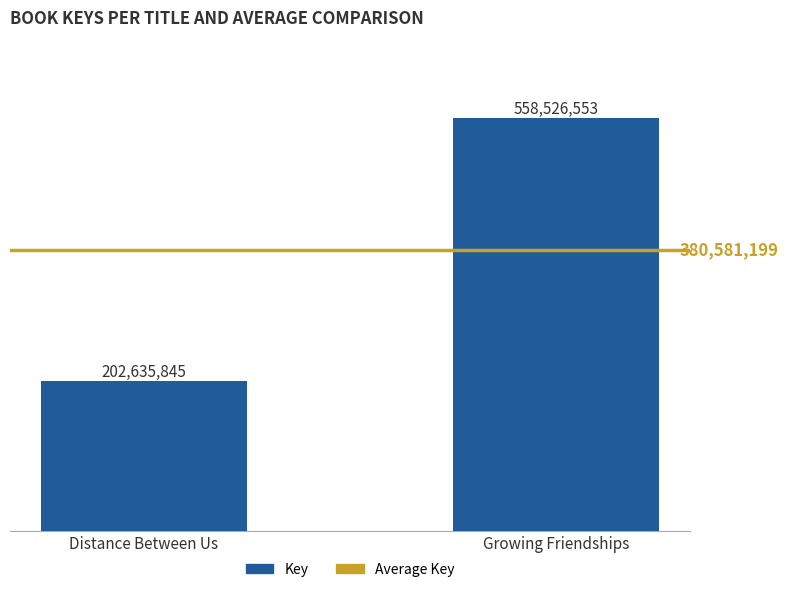

Does the chart contain any negative values?

No